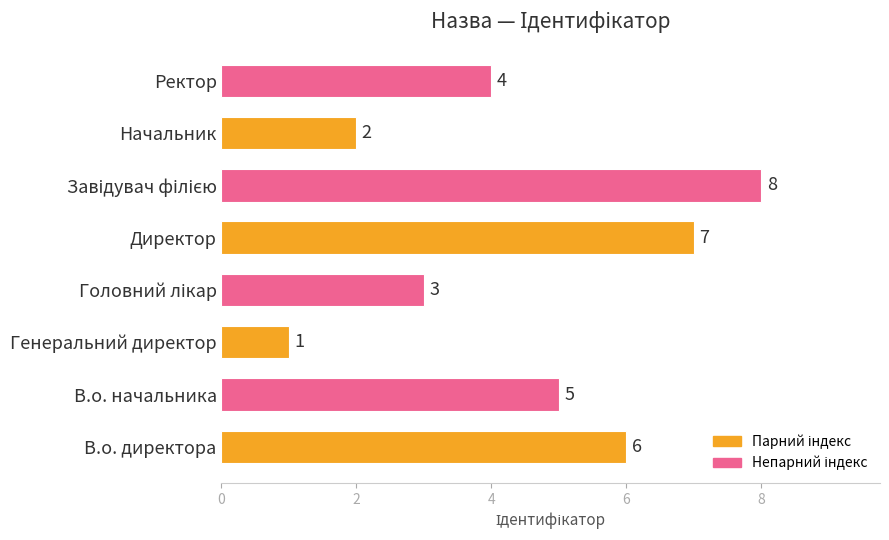

What is the smallest value displayed?

1